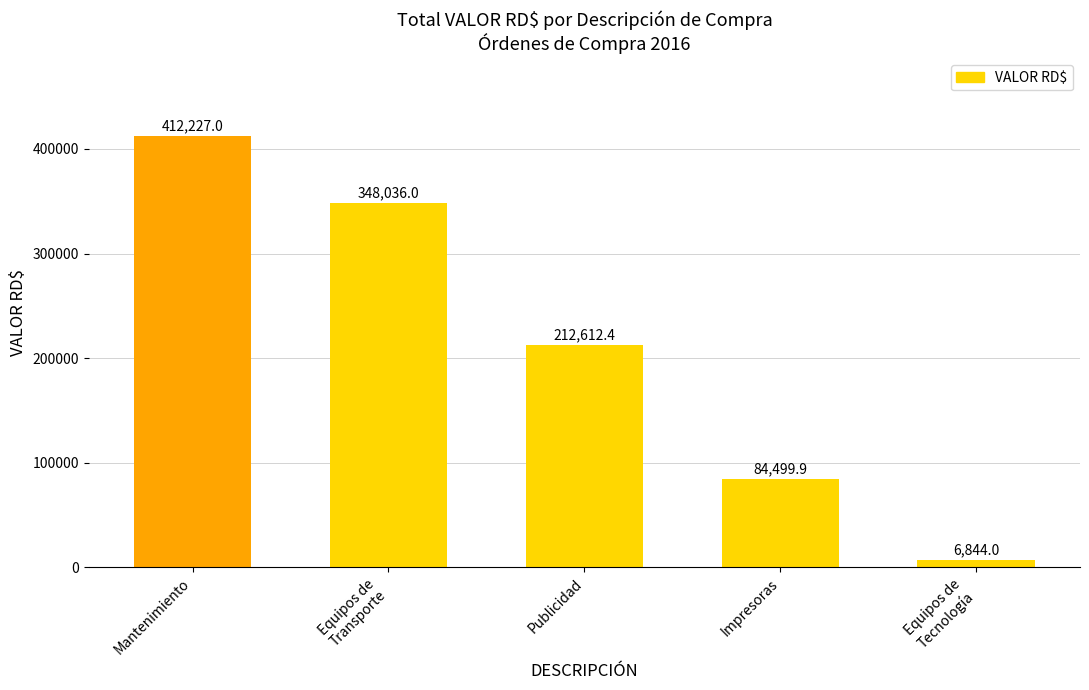

Is it true that the value at Publicidad is 212612.4?

True